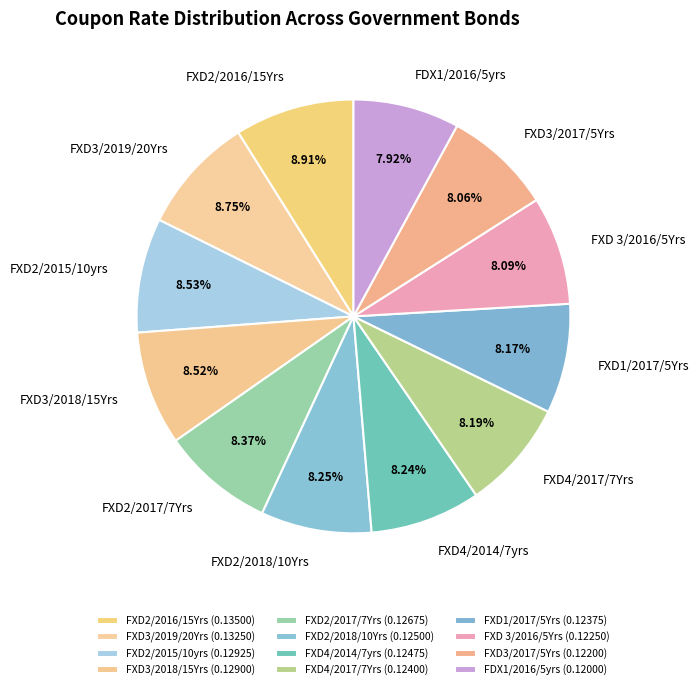

Do FXD4/2017/7Yrs and FXD 3/2016/5Yrs together represent more than half of the pie?

No